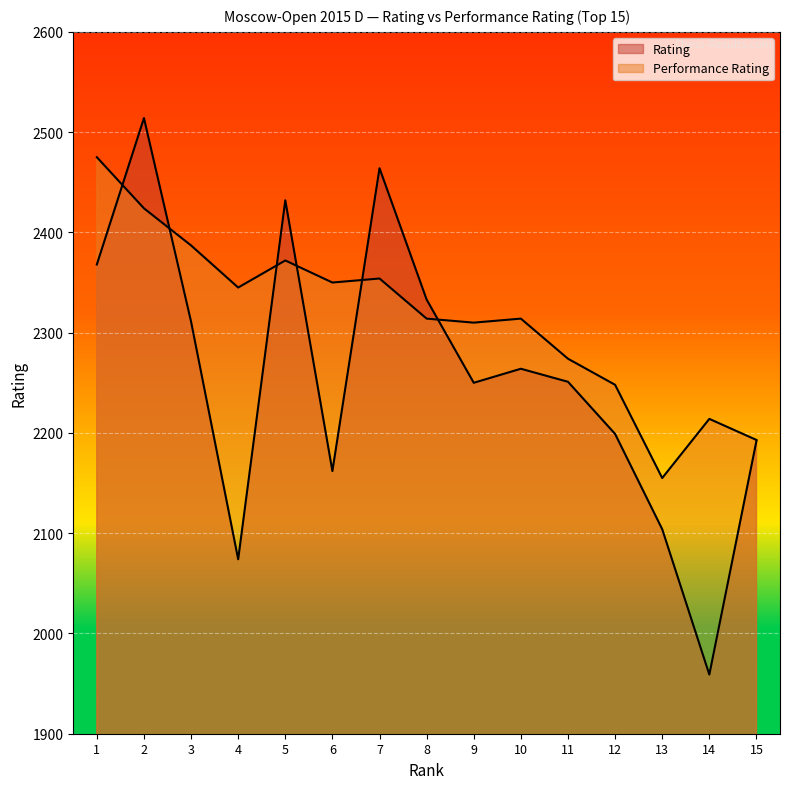

How many values in the Performance Rating series are below 2314?

6